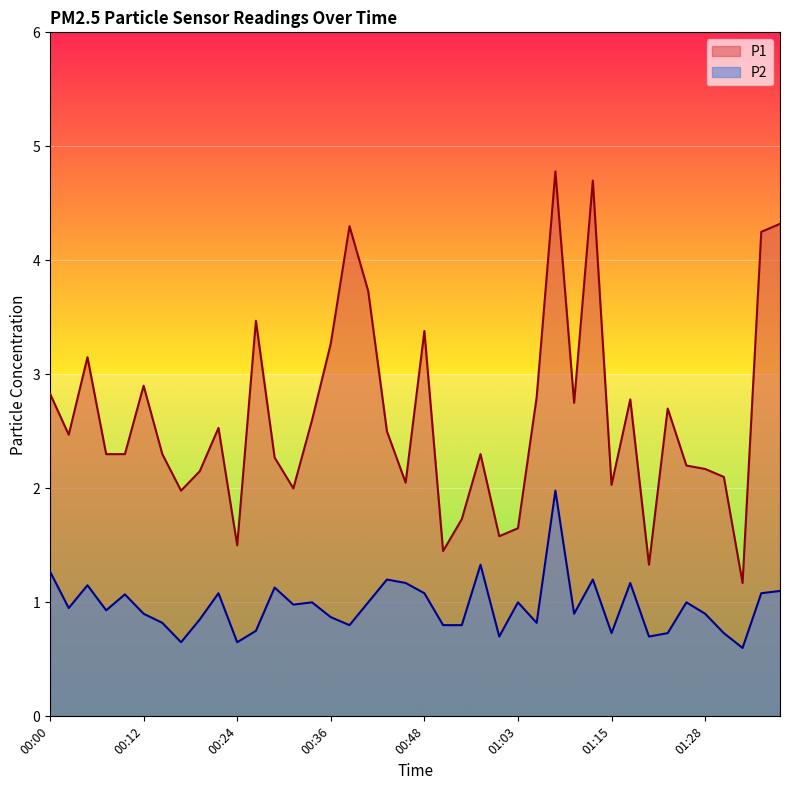

True or false: P1 and P2 cross at least once.

False